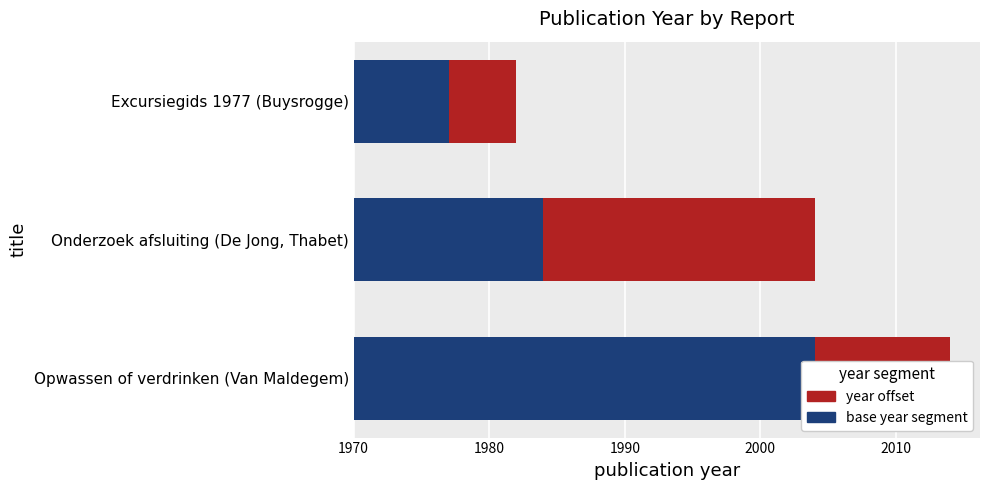

What is the sum of all offset values?

35